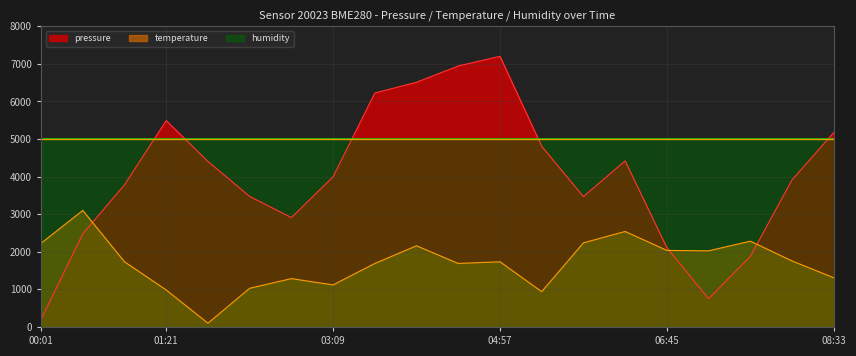

Which series has the largest total across all categories?

humidity